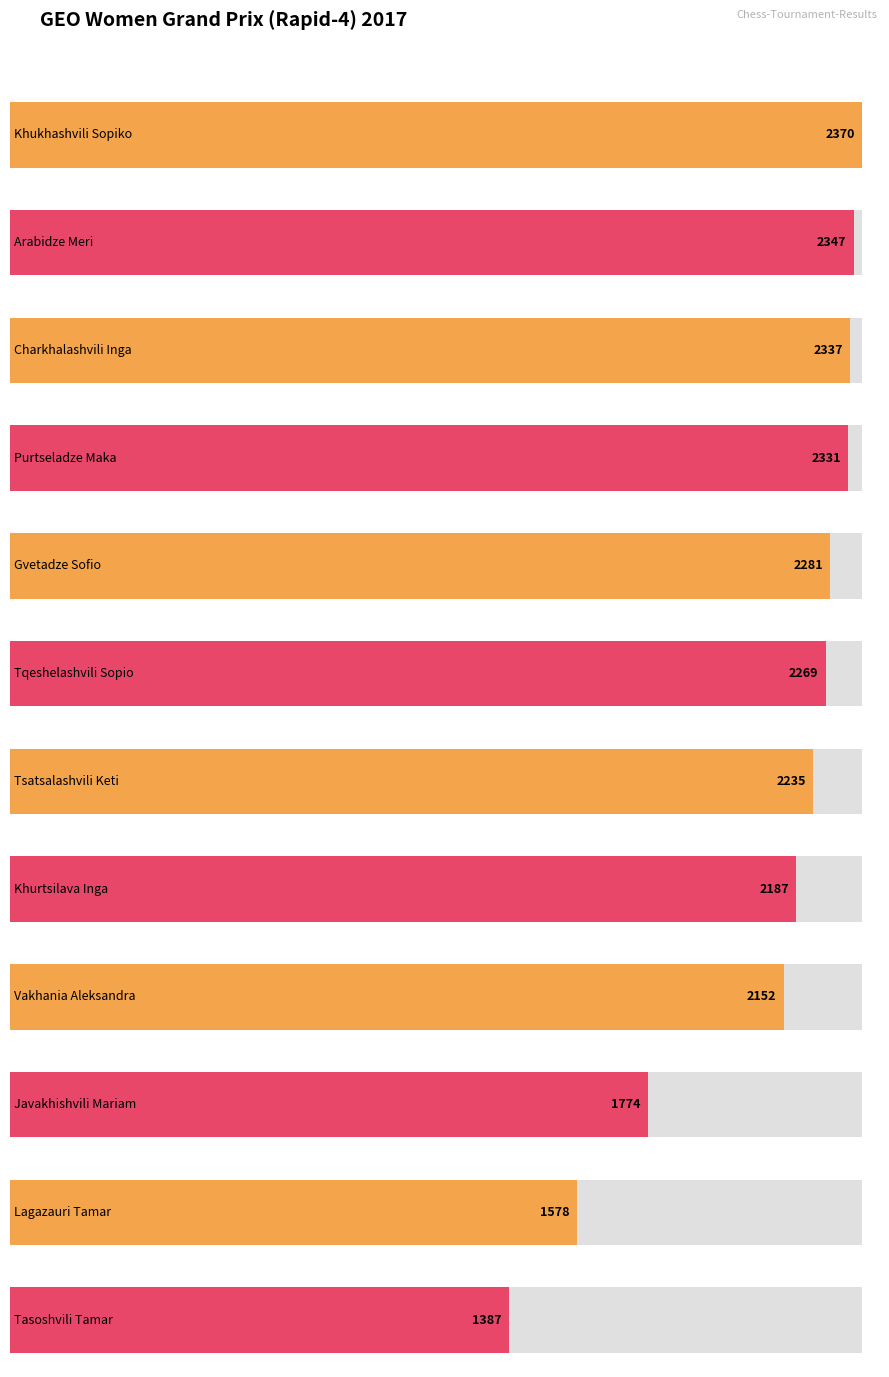

The chart shows a value of 1578 at Lagazauri Tamar. True or false?

True